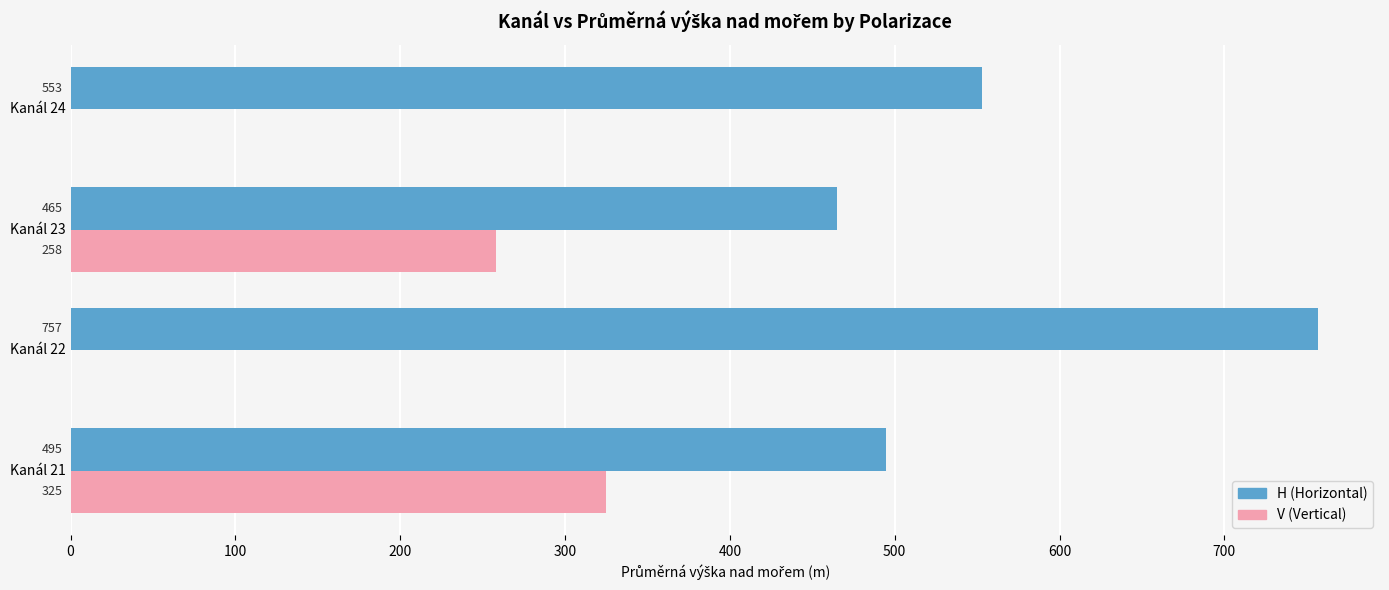

What is the maximum value for V (Vertical)?

325.0